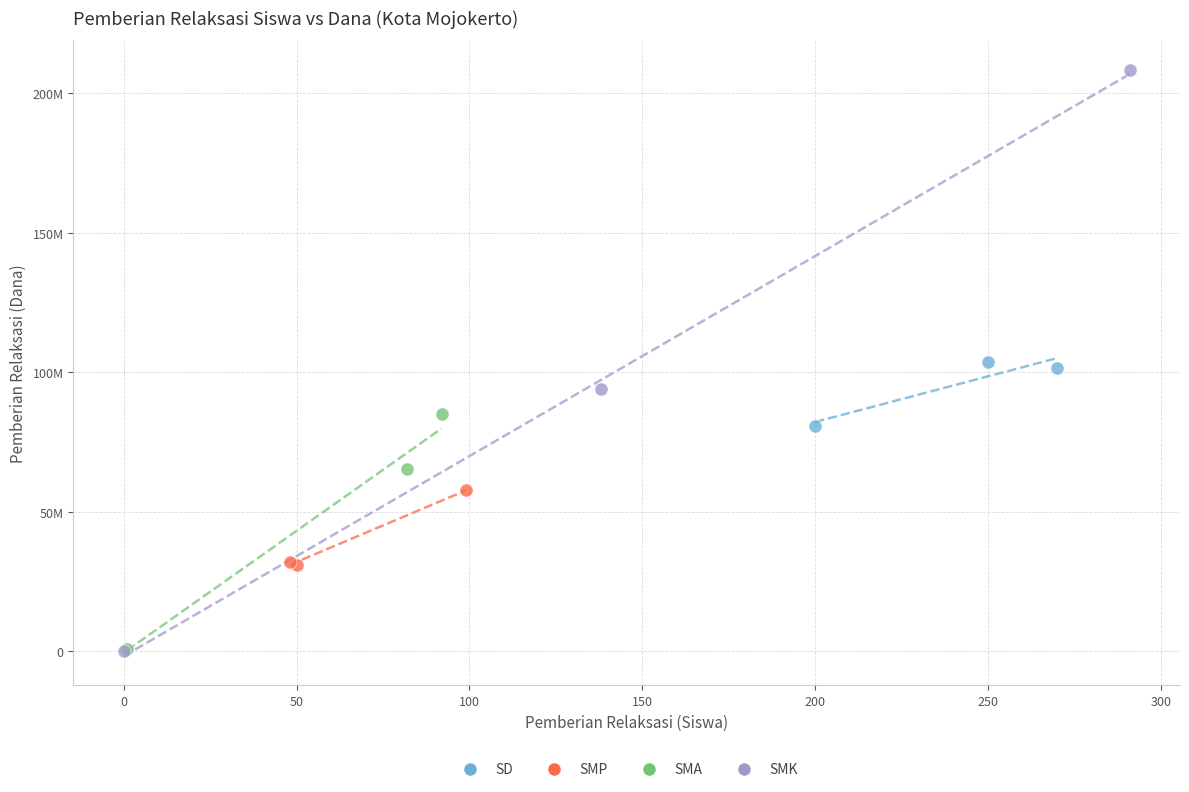

What are all the series names shown in the legend?

SD, SMP, SMA, SMK